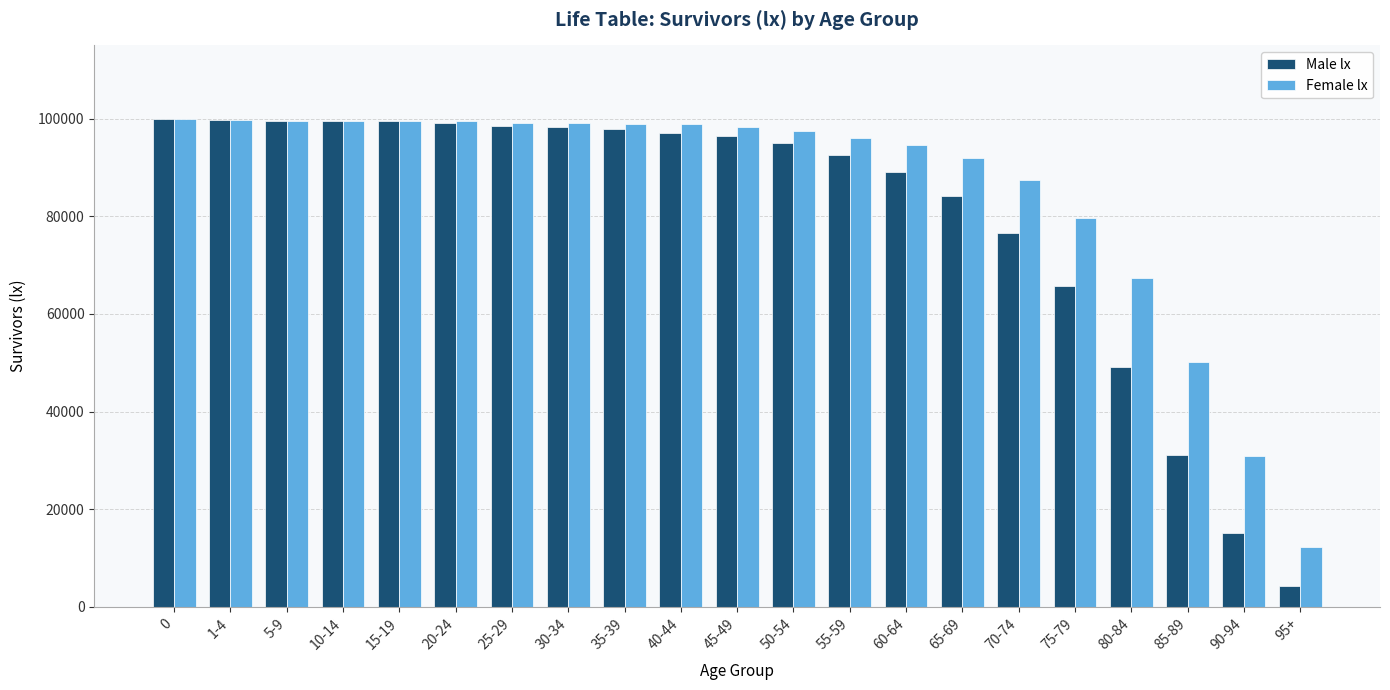

True or false: Female lx has a value of 169271 at 15-19.

False